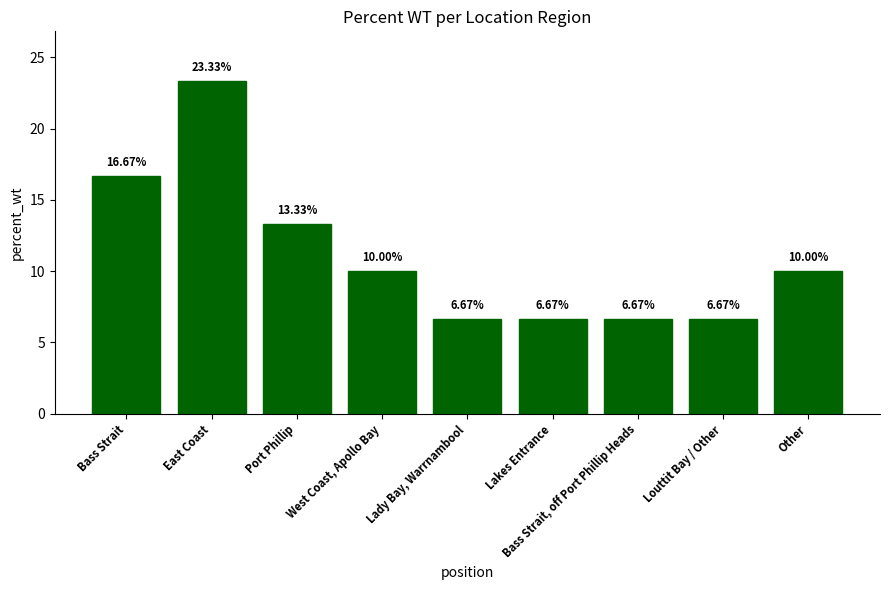

How many values are below 10?

4